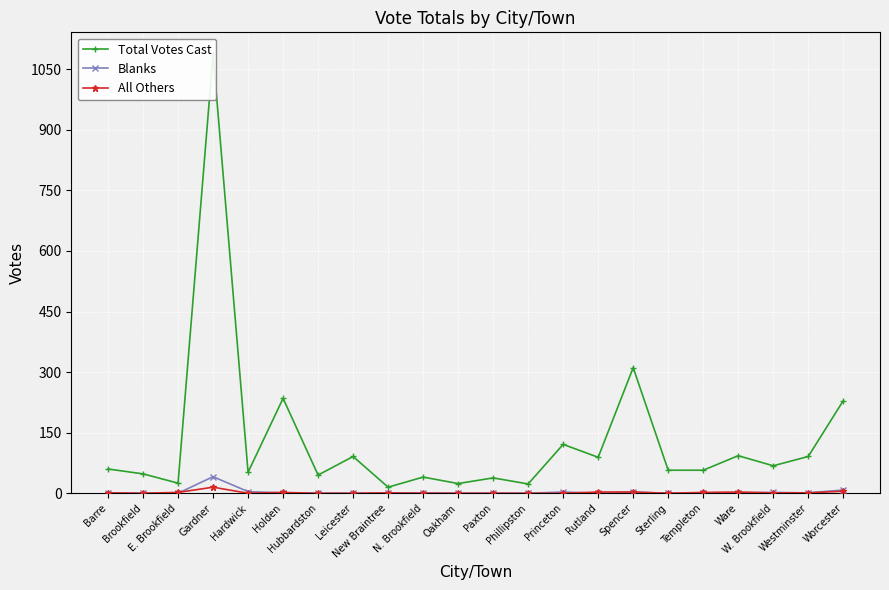

True or false: All Others has more than 1 points higher than both neighbors.

True